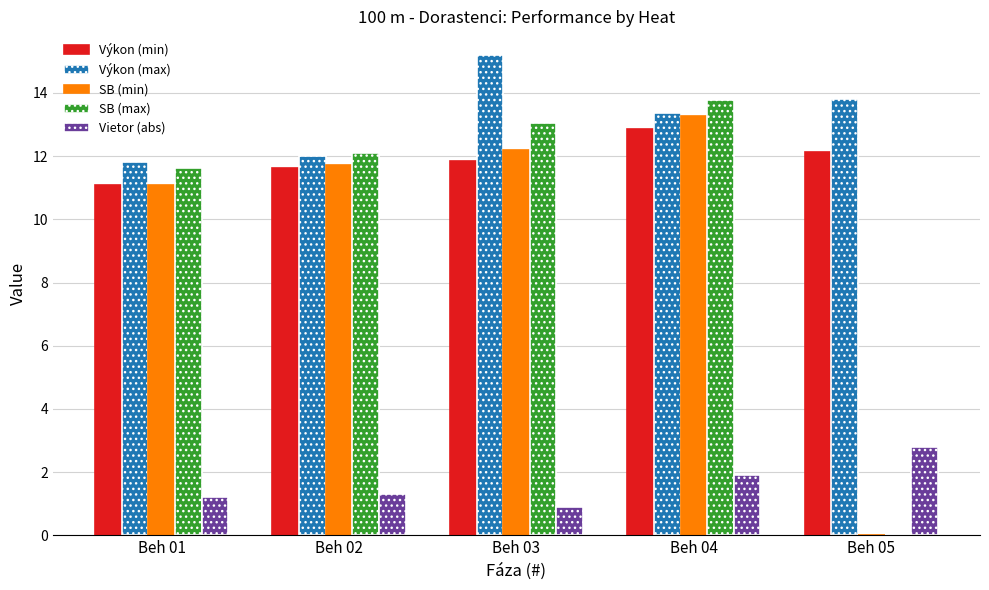

Which series has the largest total across all categories?

Výkon (max)